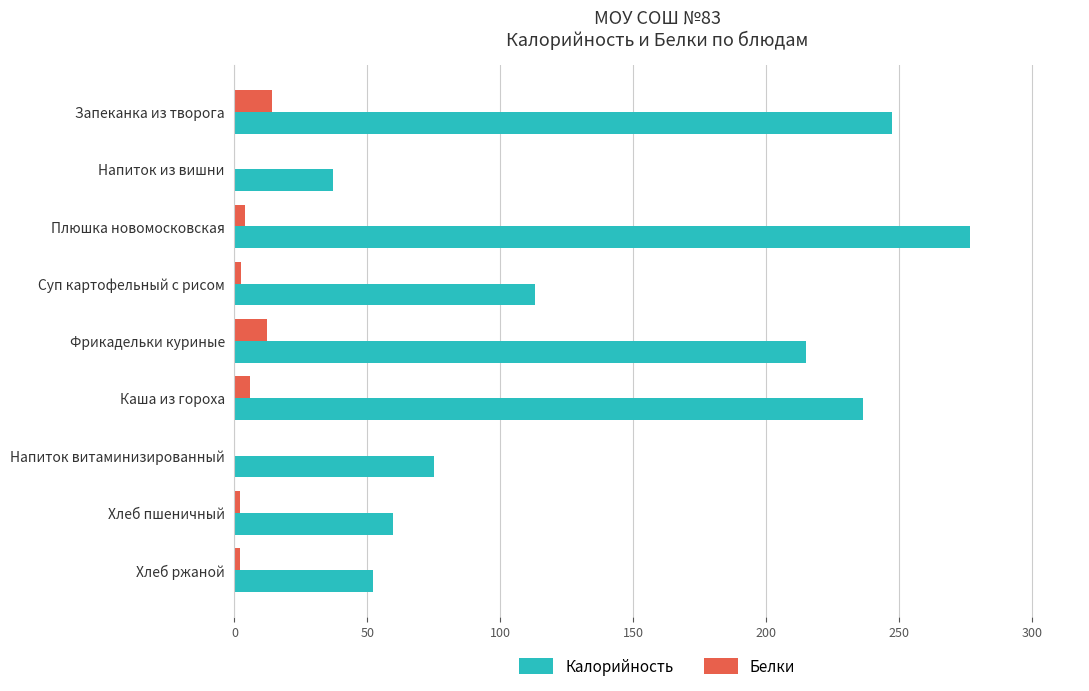

What are all the series names shown in the legend?

Калорийность, Белки